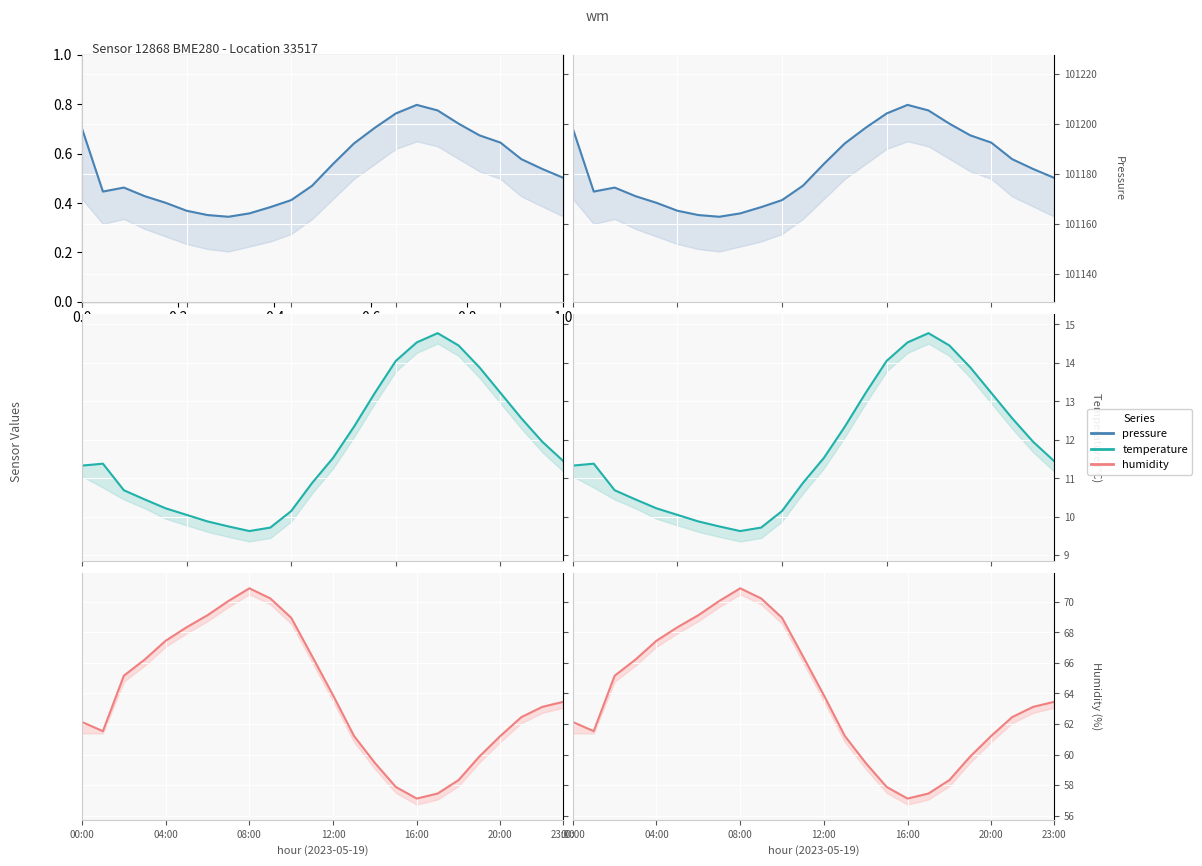

The value of temperature at 20:00 is 5.9. True or false?

False